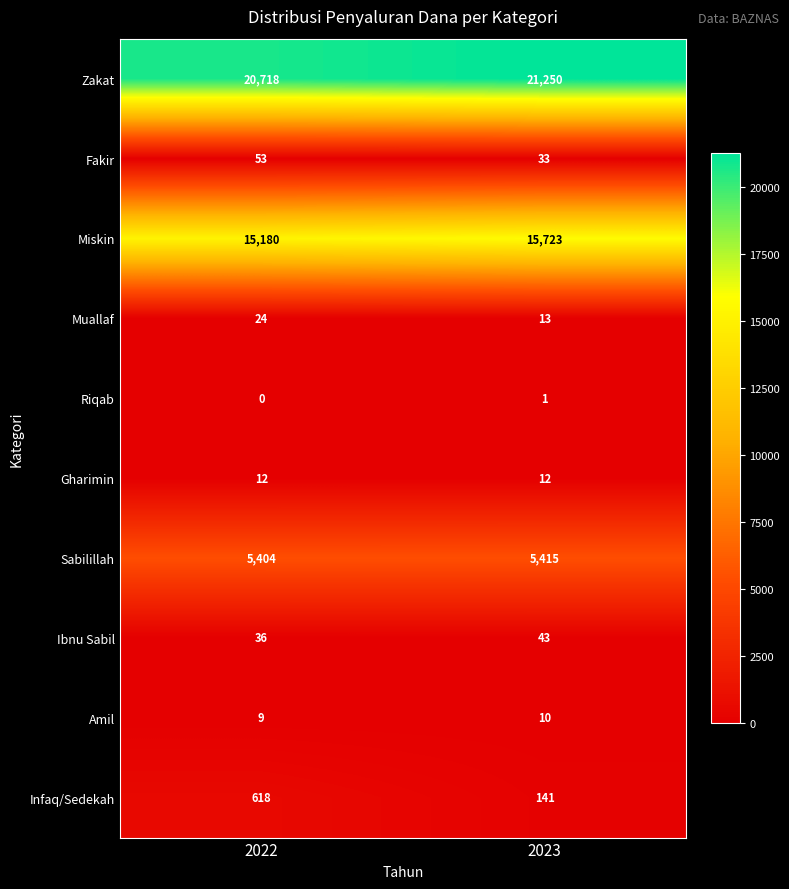

How many data points does each series have?

2